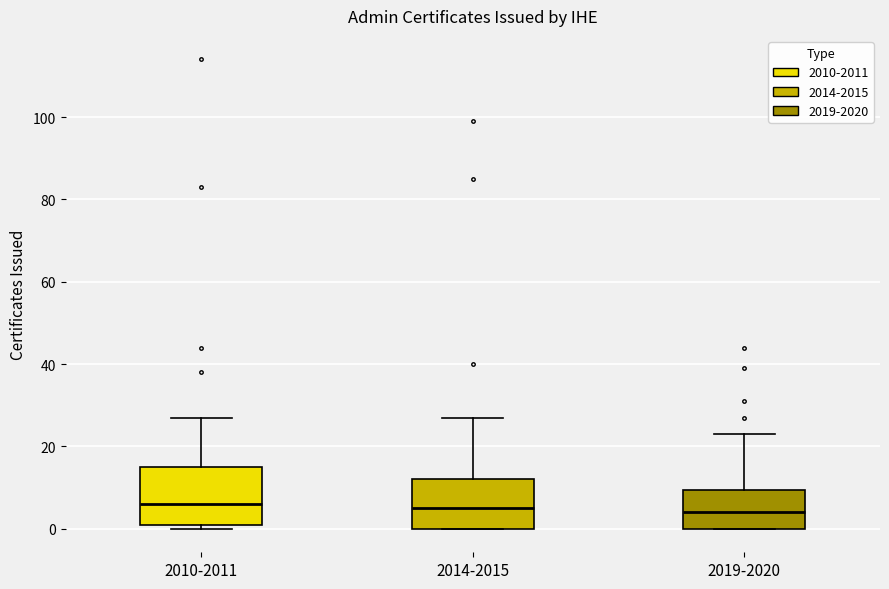

Reading left to right, transcribe this box plot: for each box, give where its median line is, the range the box spans, and where its two whiskers end, as read against the y-axis. The values are not printed on the chart, so give them approximately, as read against the axis.

2010-2011: median 6, box 2 to 16, whiskers 0 to 28
2014-2015: median 6, box 0 to 12, whiskers 0 to 28
2019-2020: median 4, box 0 to 10, whiskers 0 to 24